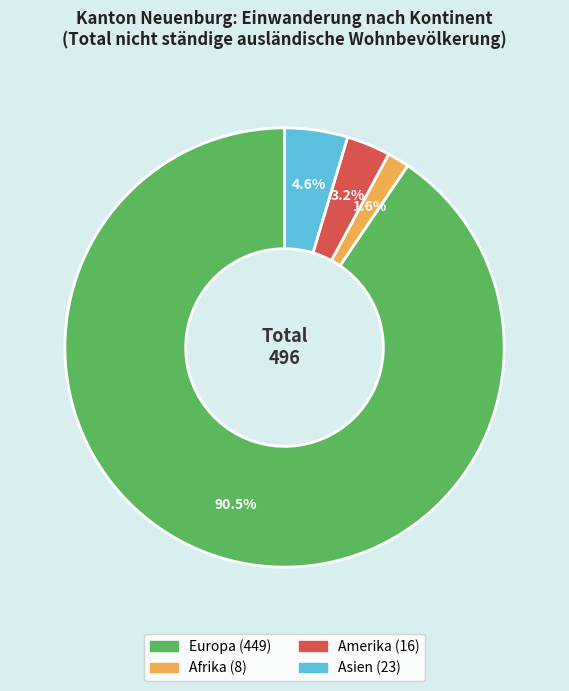

How many slices are in this pie chart?

4